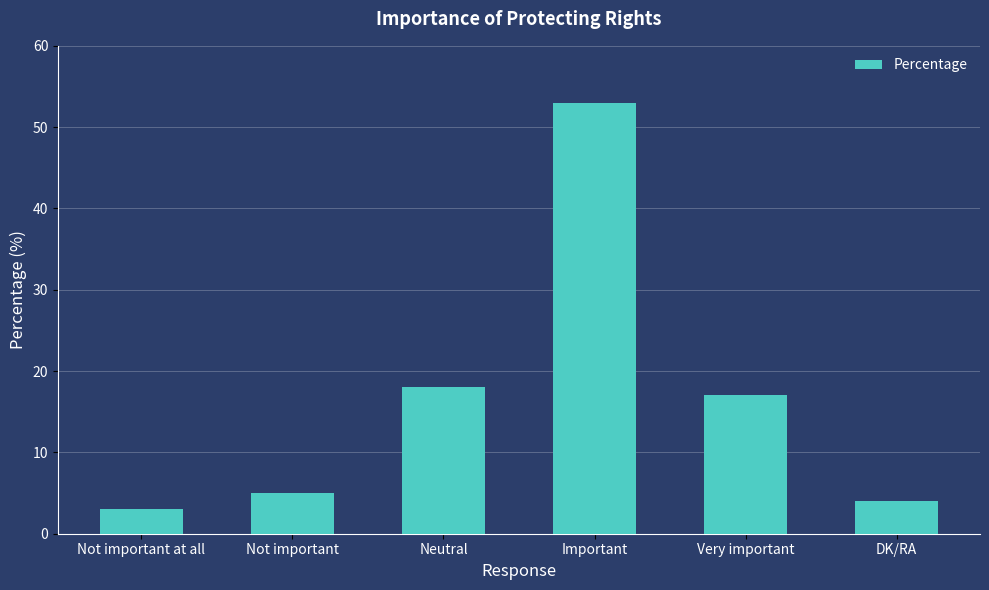

How many categories are shown in the chart?

6